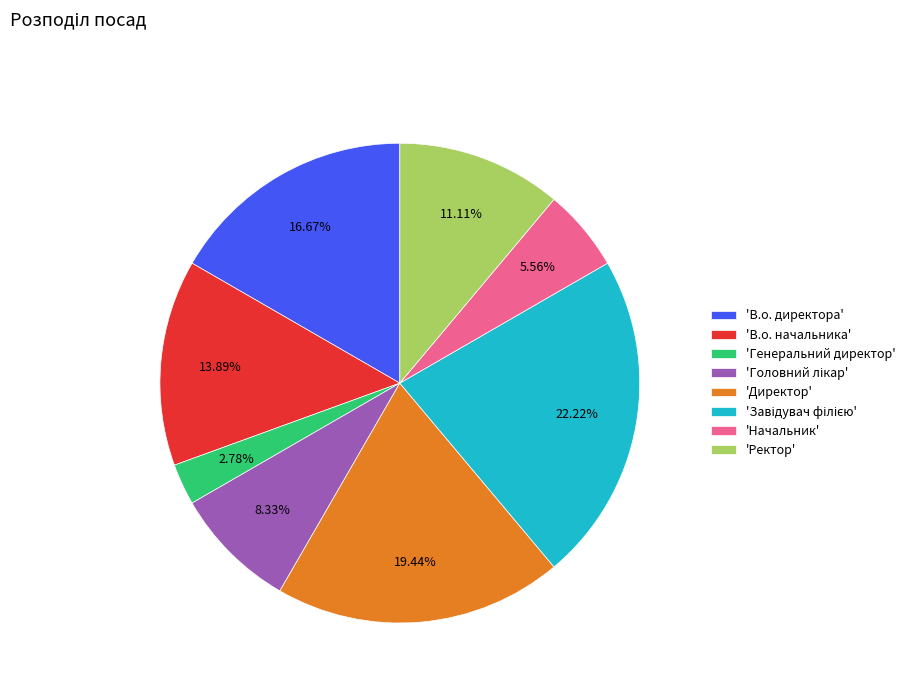

To the nearest percent, what is the average slice percentage?

12%